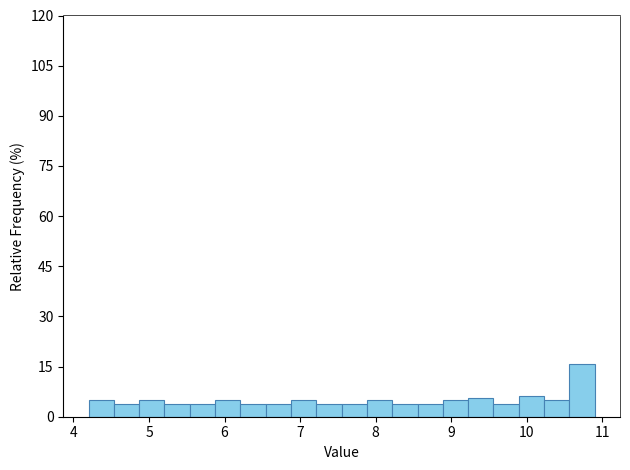

Read against the x-axis, roughly where is the centre of the tallest bar?

10.7